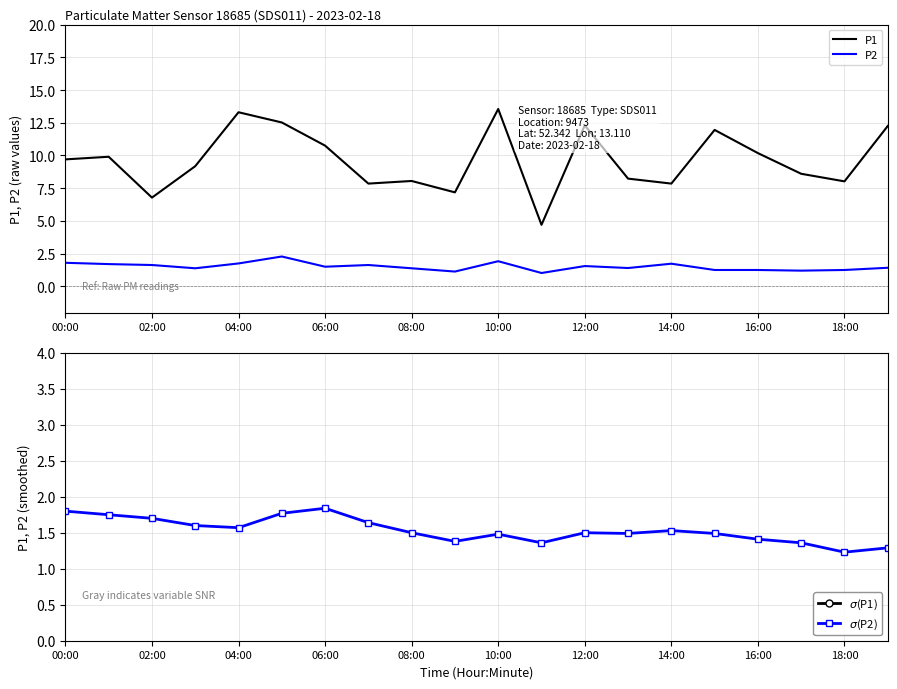

Does the chart display data point markers on the line(s)?

No